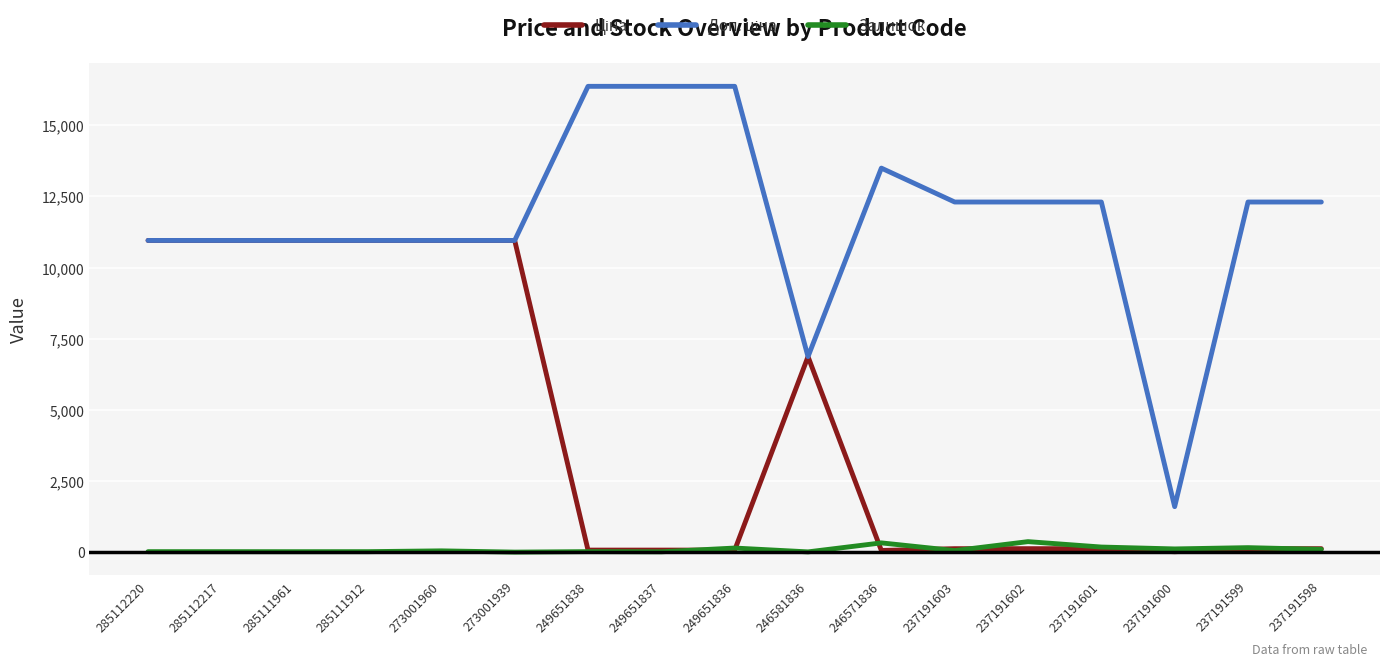

How many lines are shown in the chart?

3